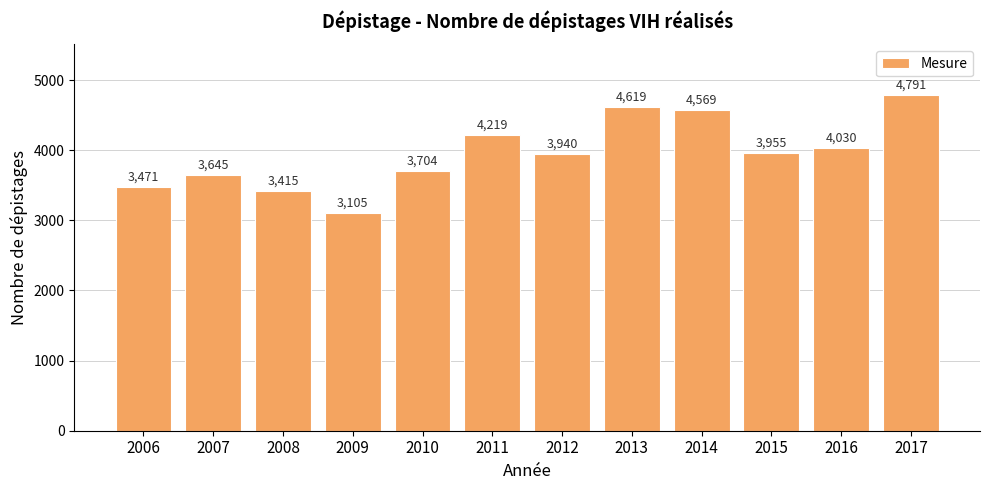

At which label is the value closest to 3948?

2015